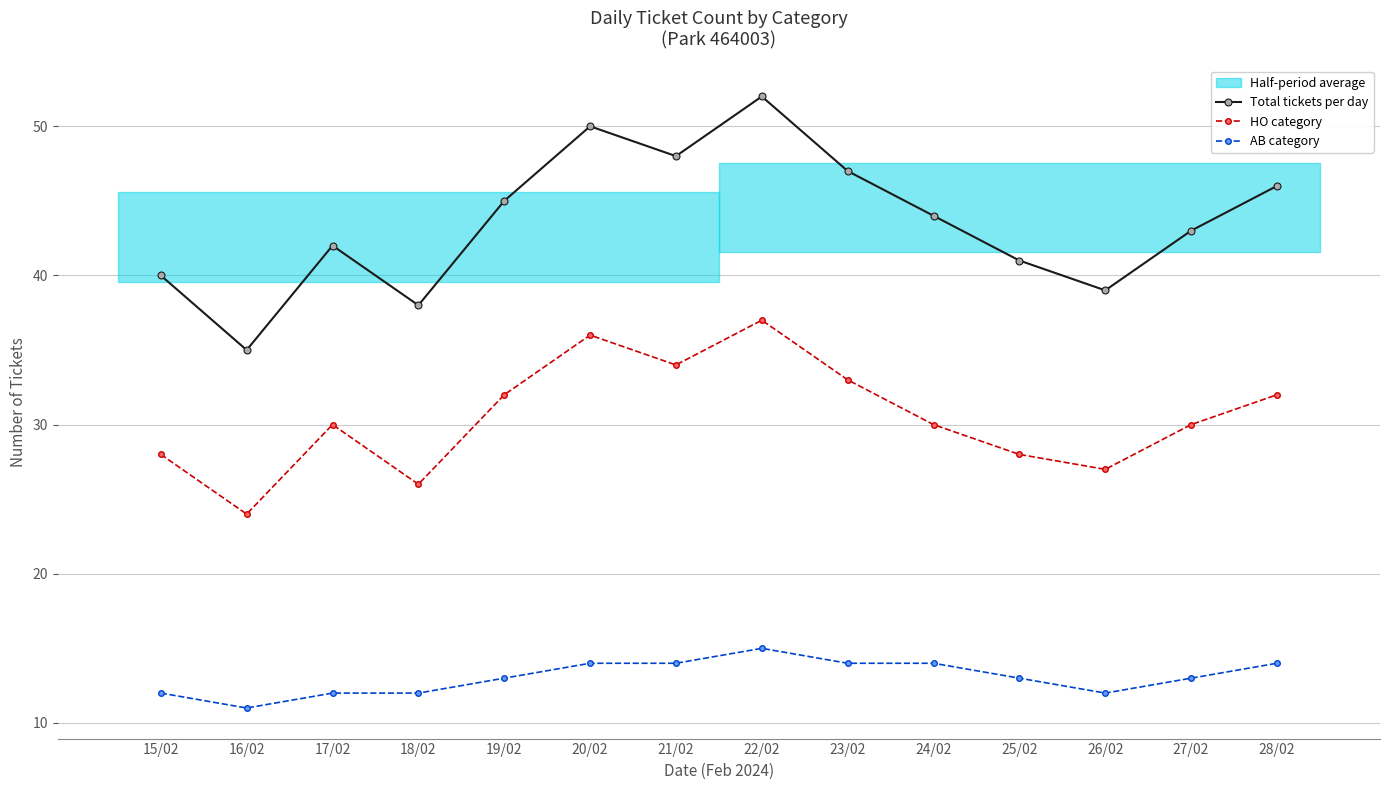

Reading left to right, list all the values displayed in this chart.

Total tickets per day: 40	35	42	38	45	50	48	52	47	44	41	39	43	46
HO category: 28	24	30	26	32	36	34	37	33	30	28	27	30	32
AB category: 12	11	12	12	13	14	14	15	14	14	13	12	13	14